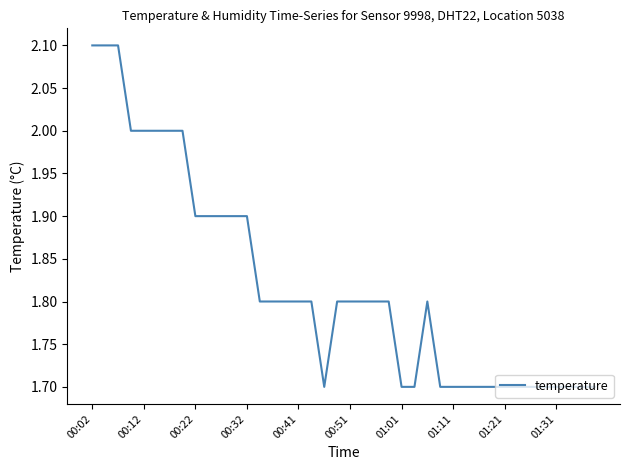

What is the difference between the maximum and minimum values?

0.4